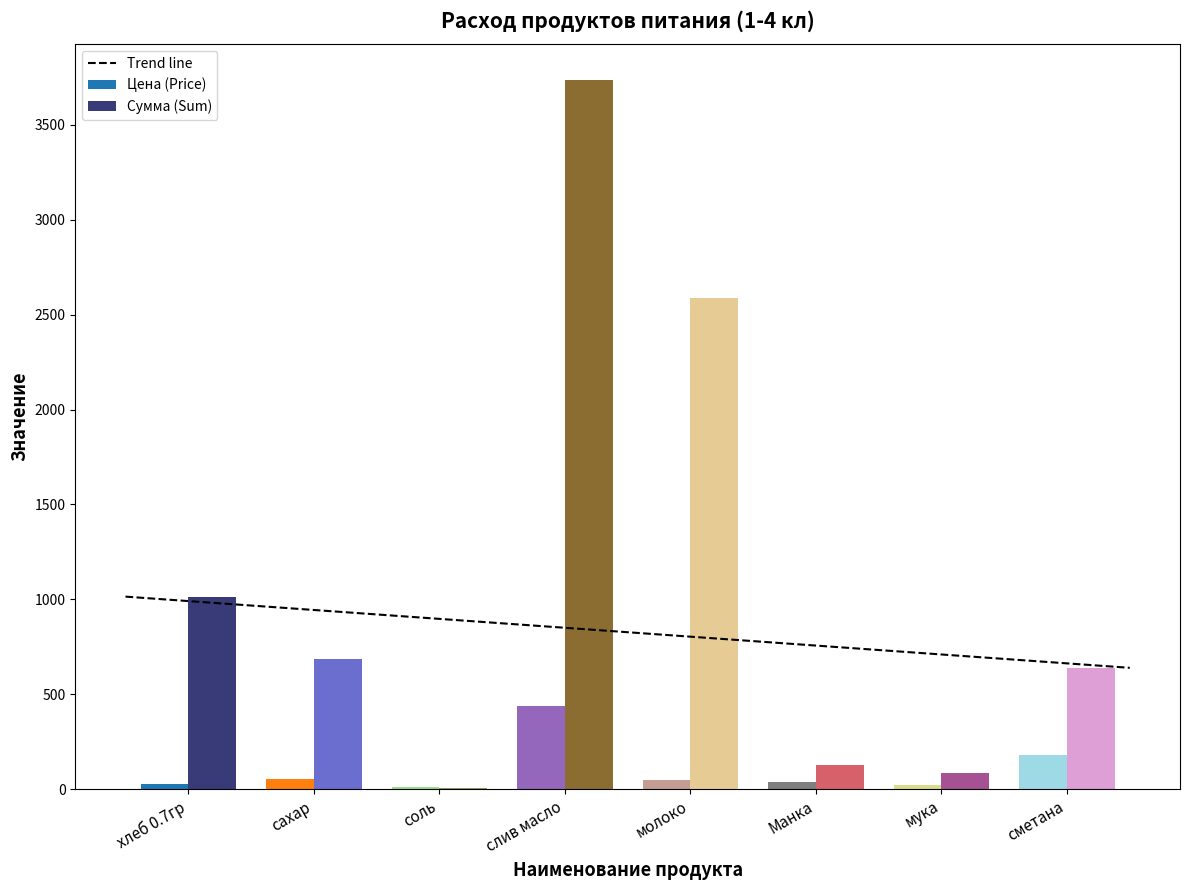

What is the minimum value for Сумма (Sum)?

1014.2